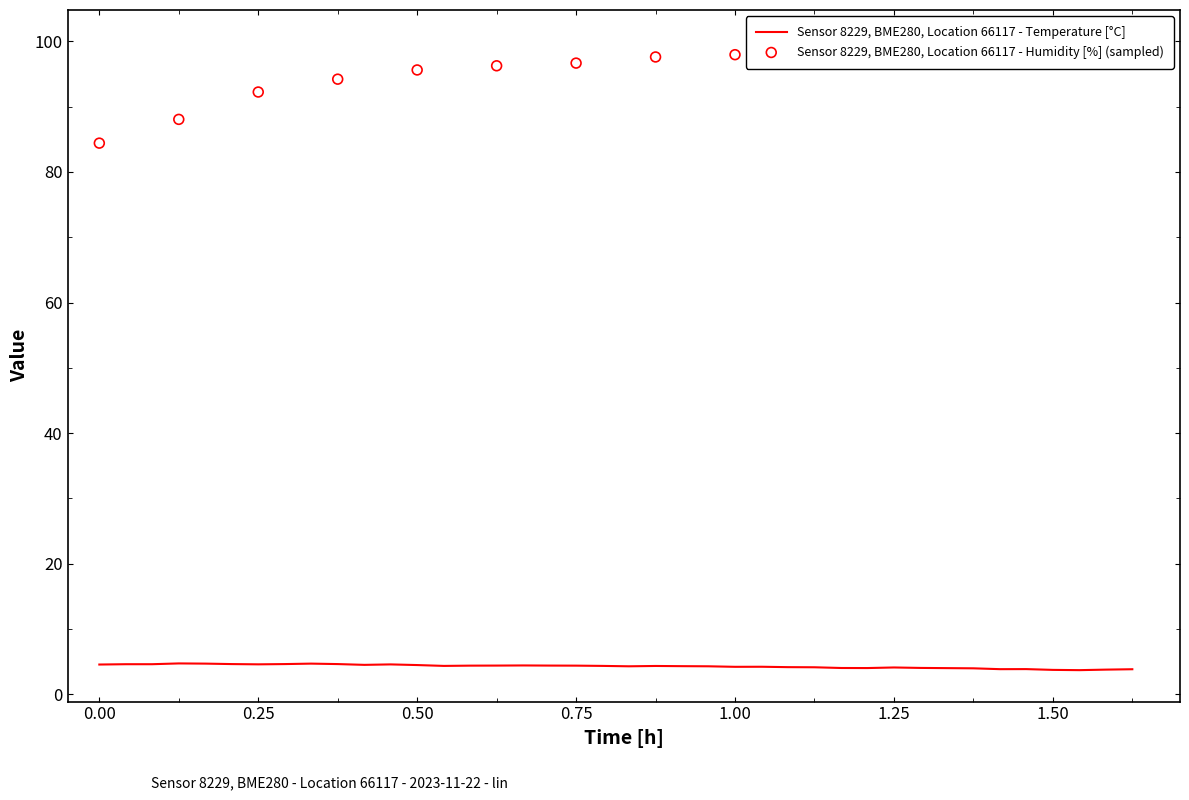

What is the minimum value for Sensor 8229, BME280, Location 66117 - Temperature [°C]?

3.7